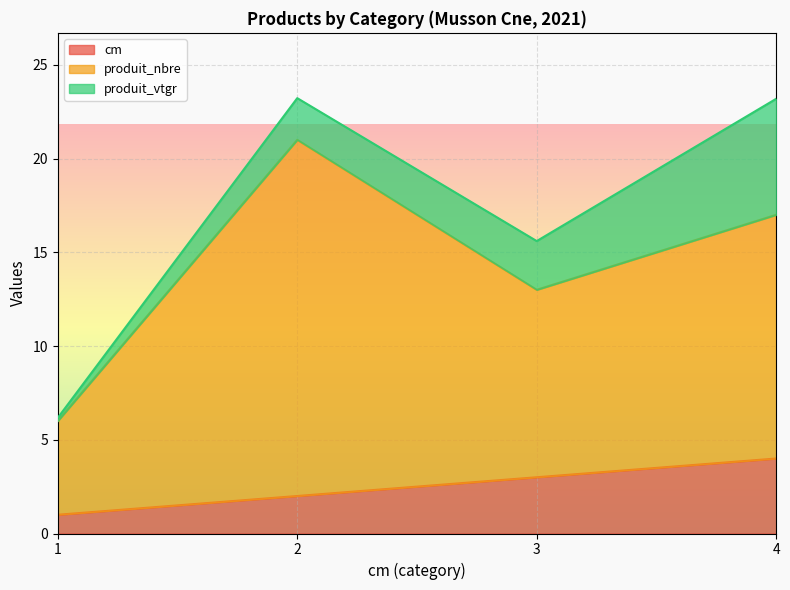

How many data points in cm are less than 3?

2